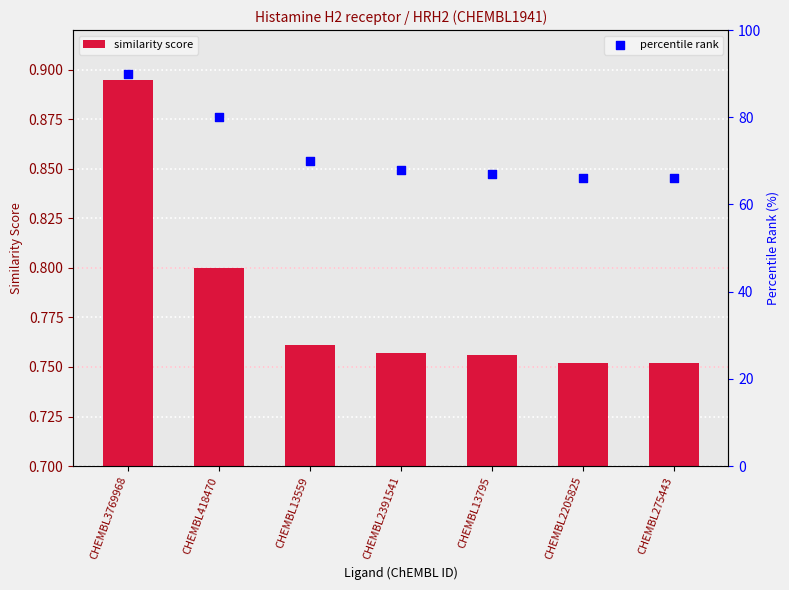

Which series has the largest total across all categories?

percentile rank